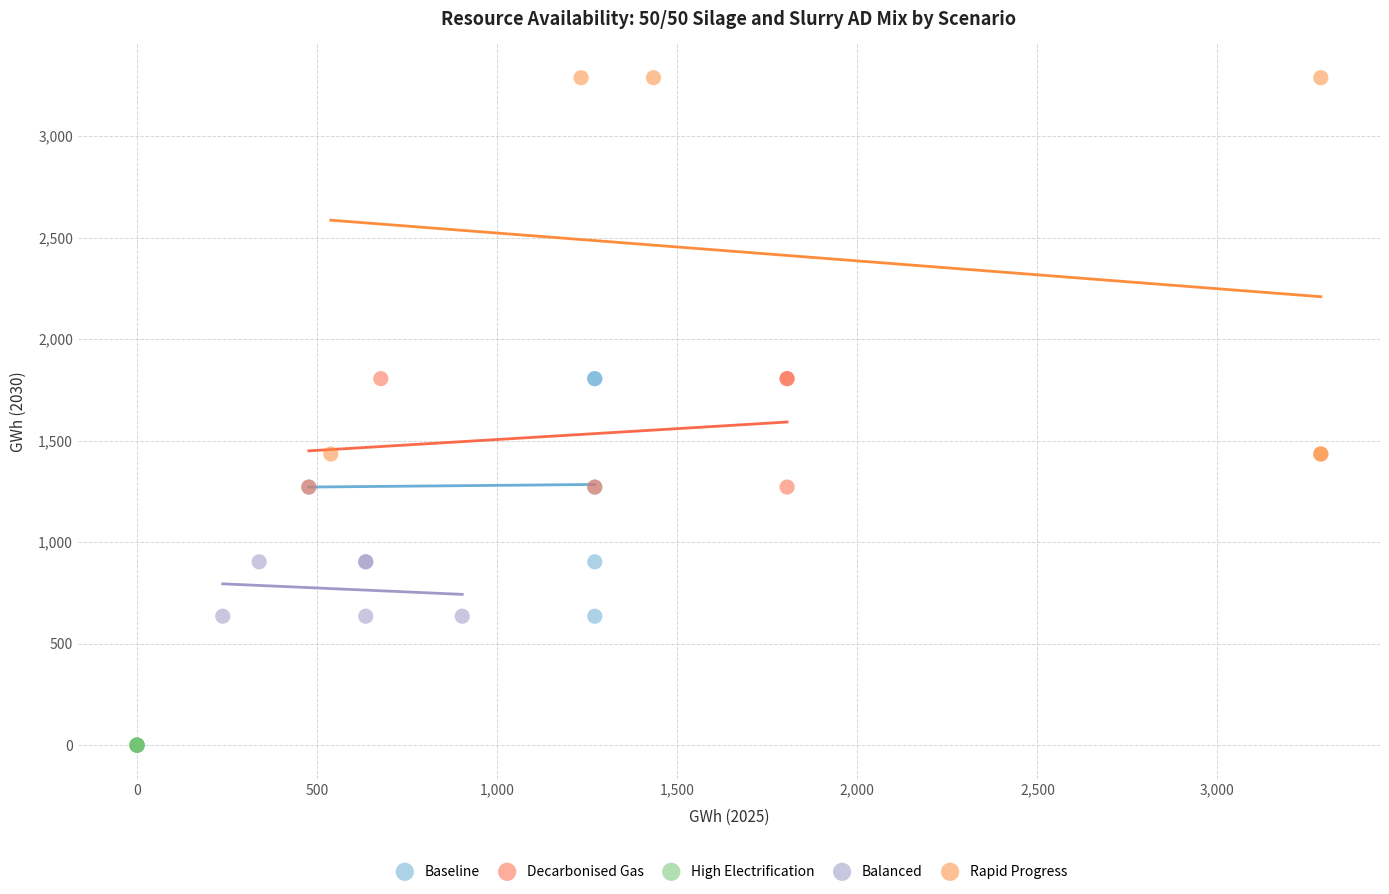

What are all the series names shown in the legend?

Baseline, Decarbonised Gas, High Electrification, Balanced, Rapid Progress